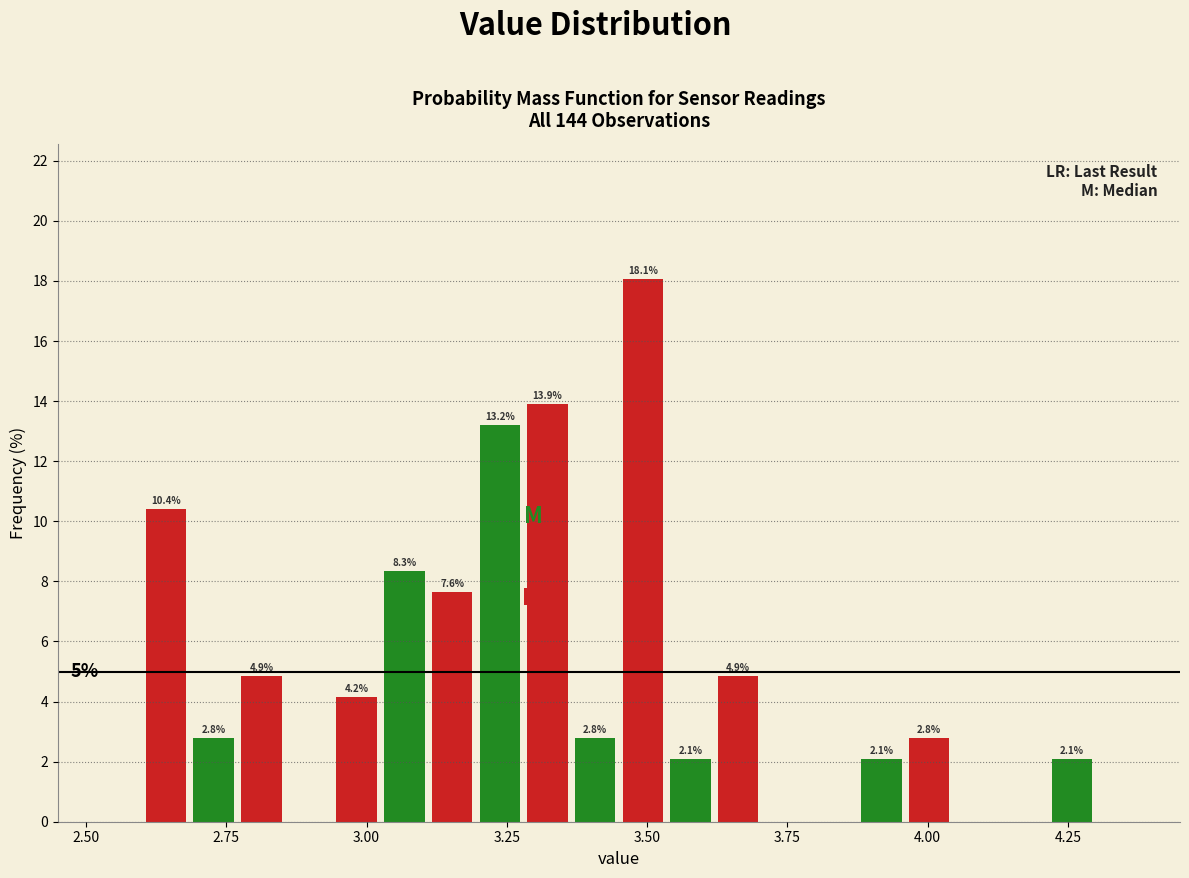

Around what value on the x-axis is the tallest bar? Give the approximate position of its centre, as read against the axis.

3.50